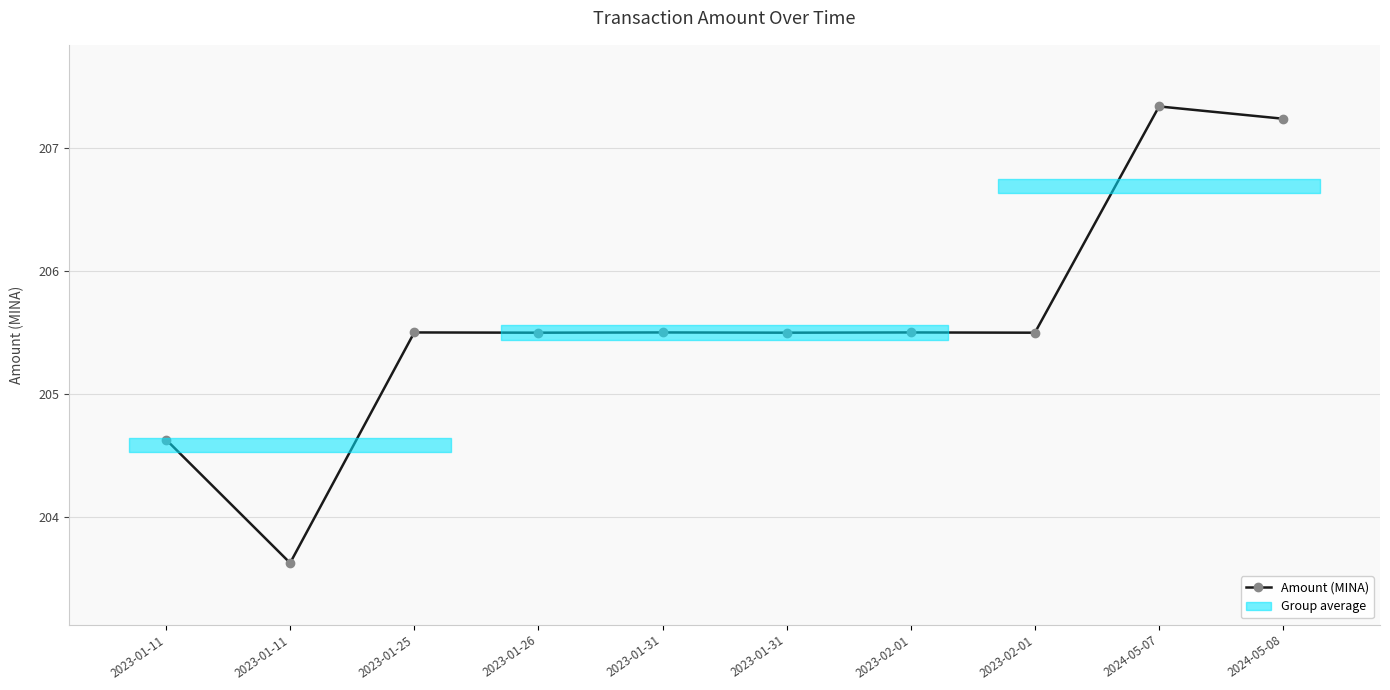

How many points are higher than both their immediate neighbors (excluding endpoints)?

4